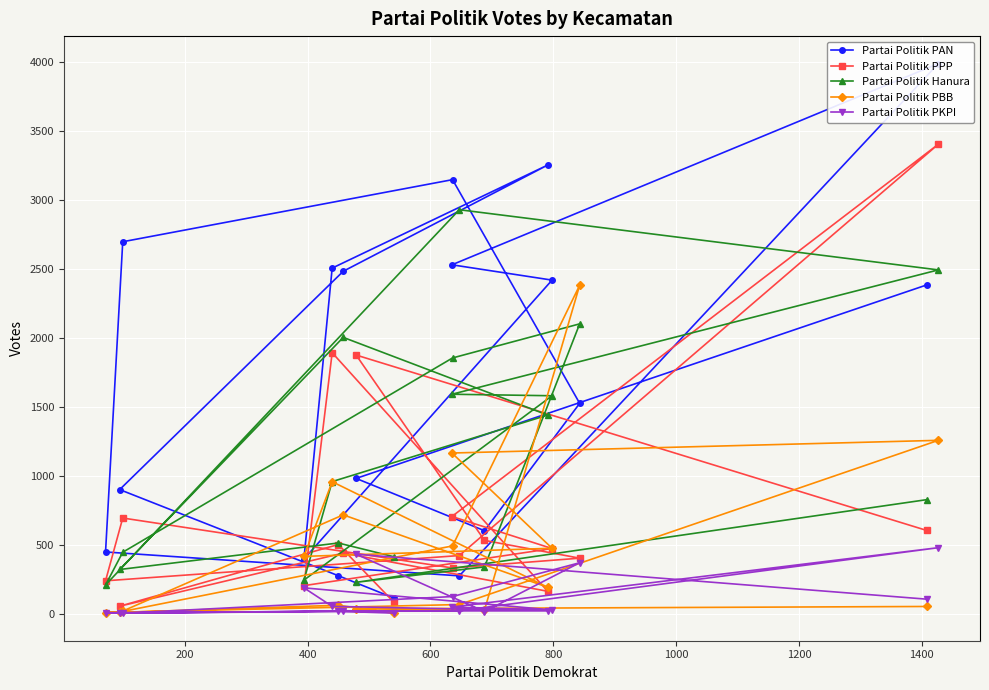

In Partai Politik PAN, how many points are higher than both neighbors (excluding endpoints)?

3